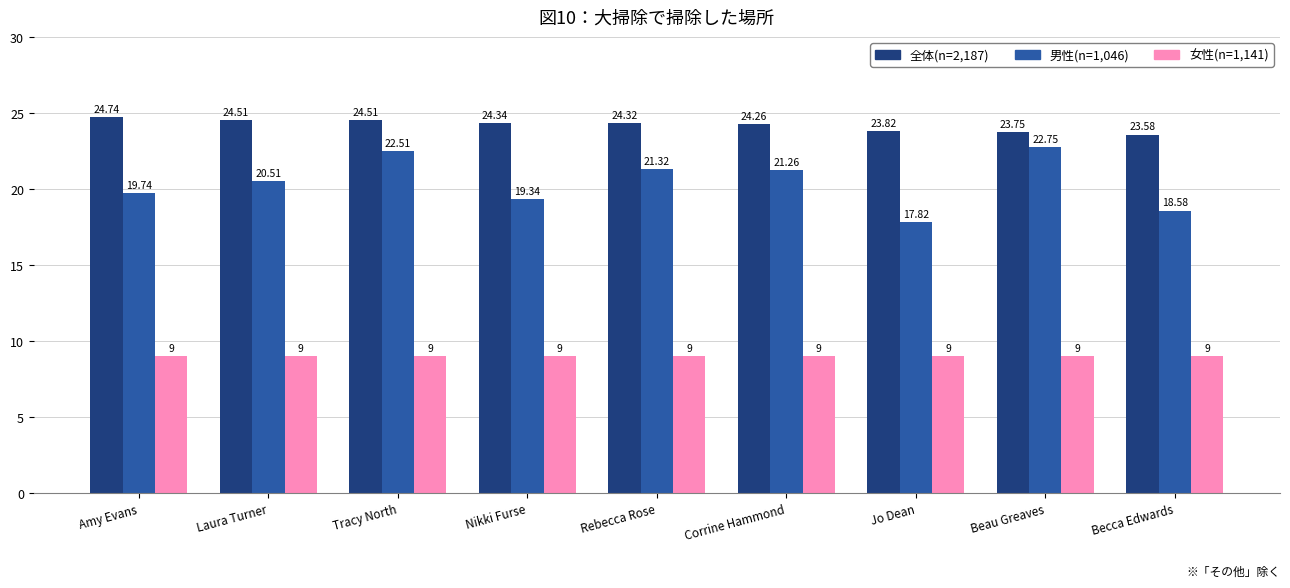

The 女性(n=1,141) series shows 9.0 at Tracy North. True or false?

True